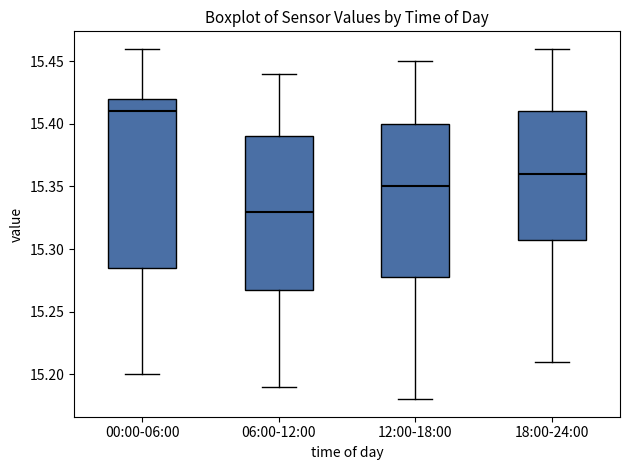

Reading left to right, transcribe this box plot: for each box, give where its median line is, the range the box spans, and where its two whiskers end, as read against the y-axis. The values are not printed on the chart, so give them approximately, as read against the axis.

00:00-06:00: median 15.410, box 15.285 to 15.420, whiskers 15.200 to 15.460
06:00-12:00: median 15.330, box 15.270 to 15.390, whiskers 15.190 to 15.440
12:00-18:00: median 15.350, box 15.280 to 15.400, whiskers 15.180 to 15.450
18:00-24:00: median 15.360, box 15.310 to 15.410, whiskers 15.210 to 15.460